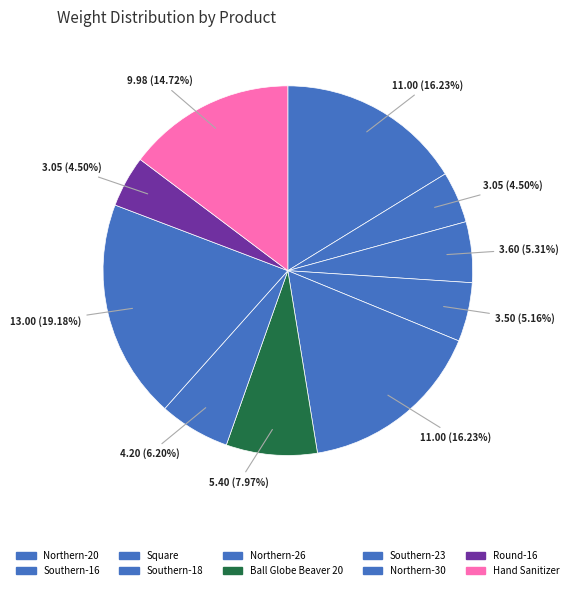

How many segments does this pie chart have?

10